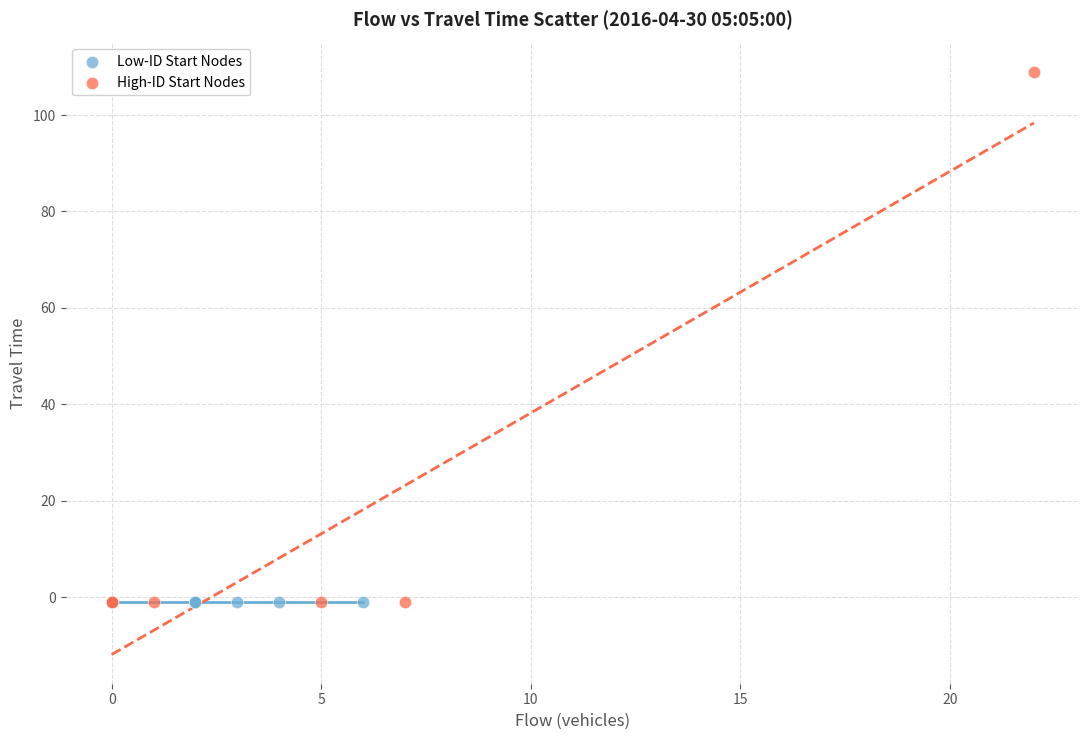

What are all the series names shown in the legend?

Low-ID Start Nodes, High-ID Start Nodes